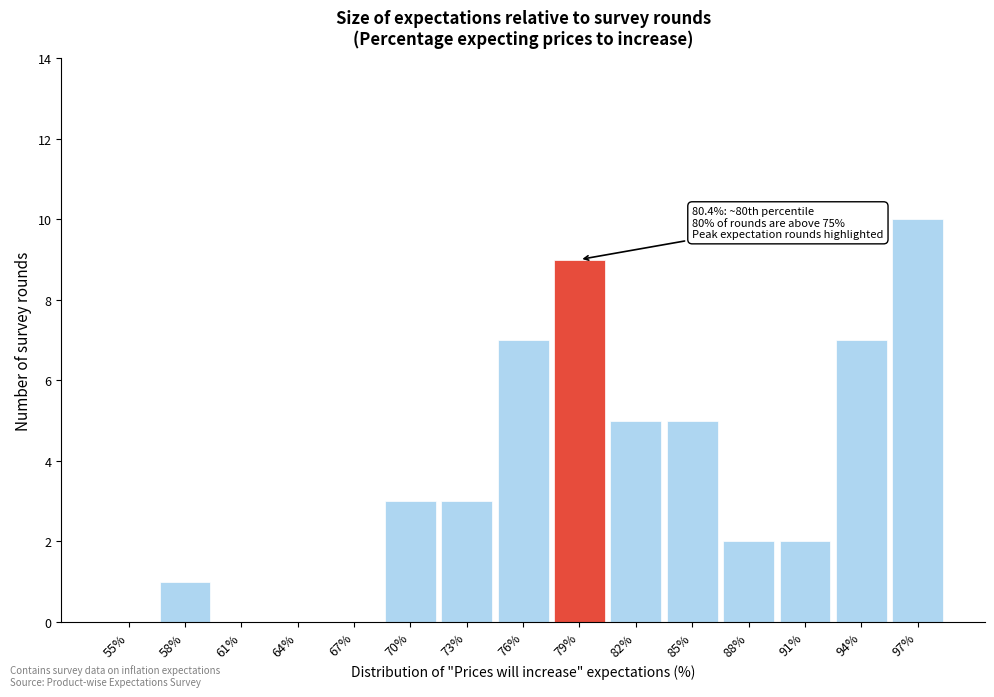

Reading left to right, what are all the values shown in this chart?

55%=0	58%=1	61%=0	64%=0	67%=0	70%=3	73%=3	76%=7	79%=9	82%=5	85%=5	88%=2	91%=2	94%=7	97%=10